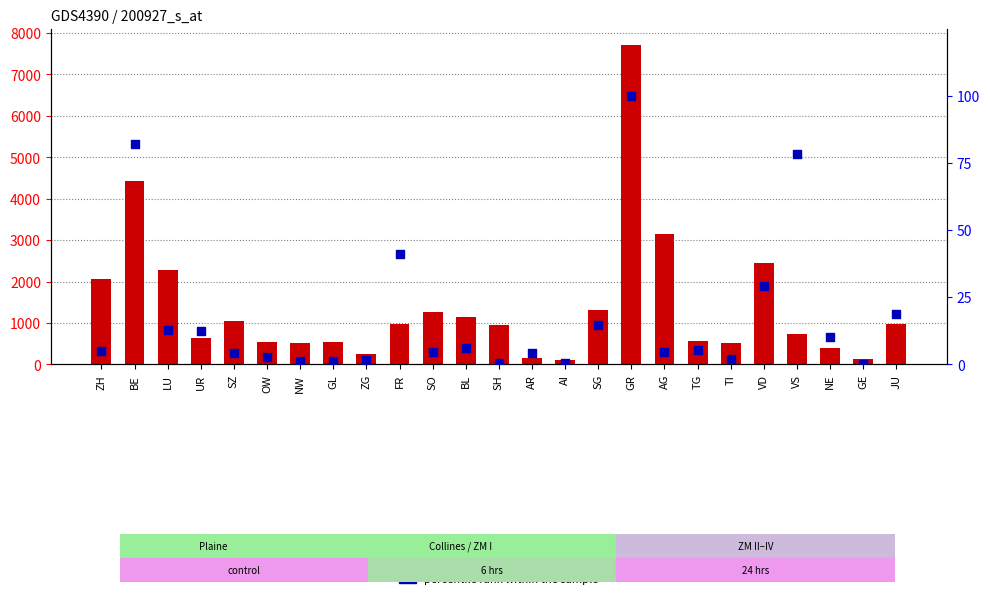

Is the value of transformed count at TI greater than the value of percentile rank within the sample at OW?

Yes